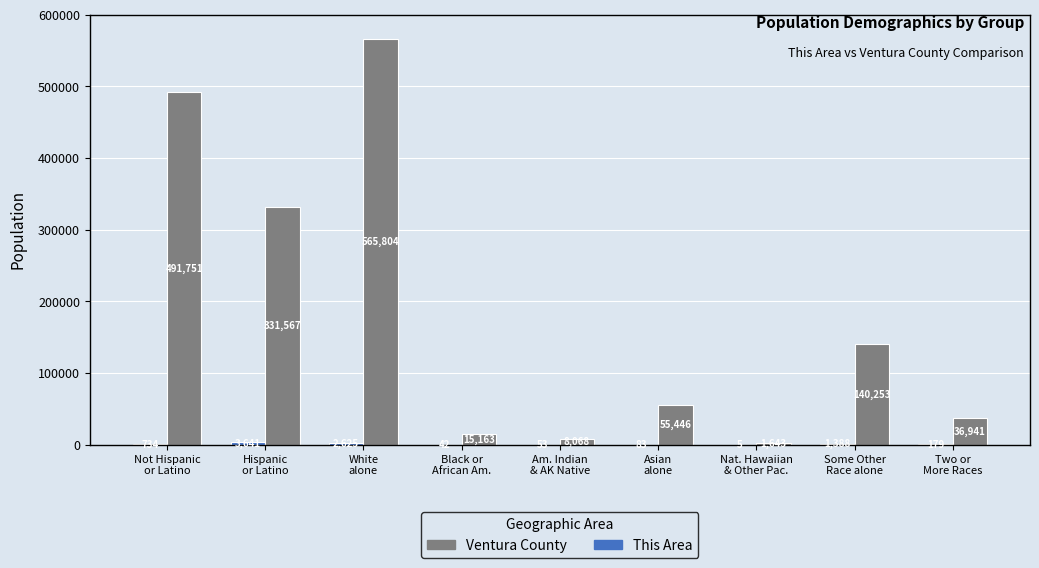

At which category is the sum across all series the highest?

White
alone